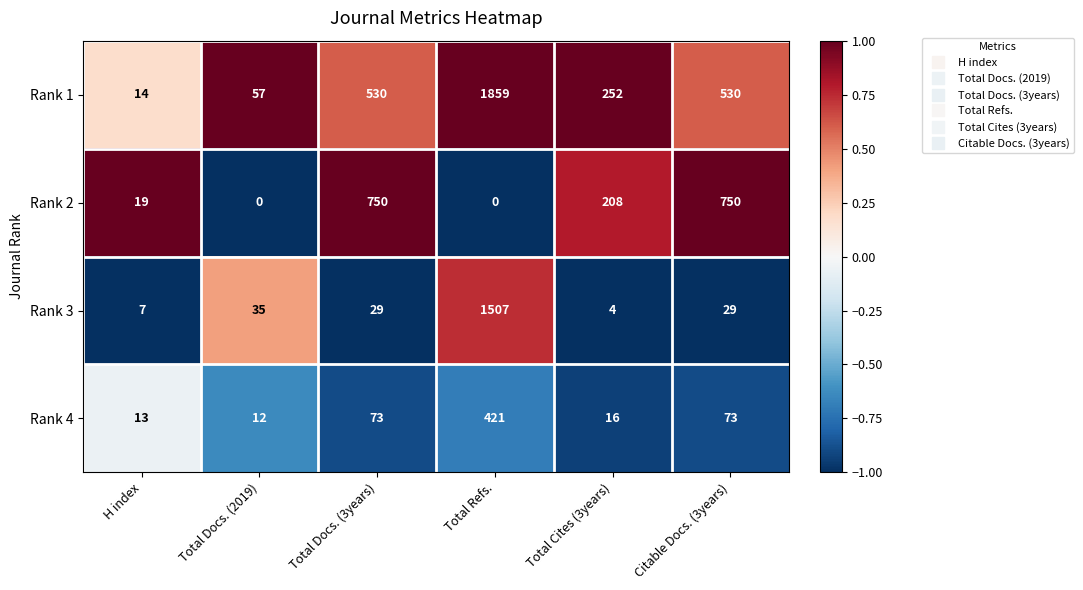

True or false: Rank 1 has a value of 23 at H index.

False